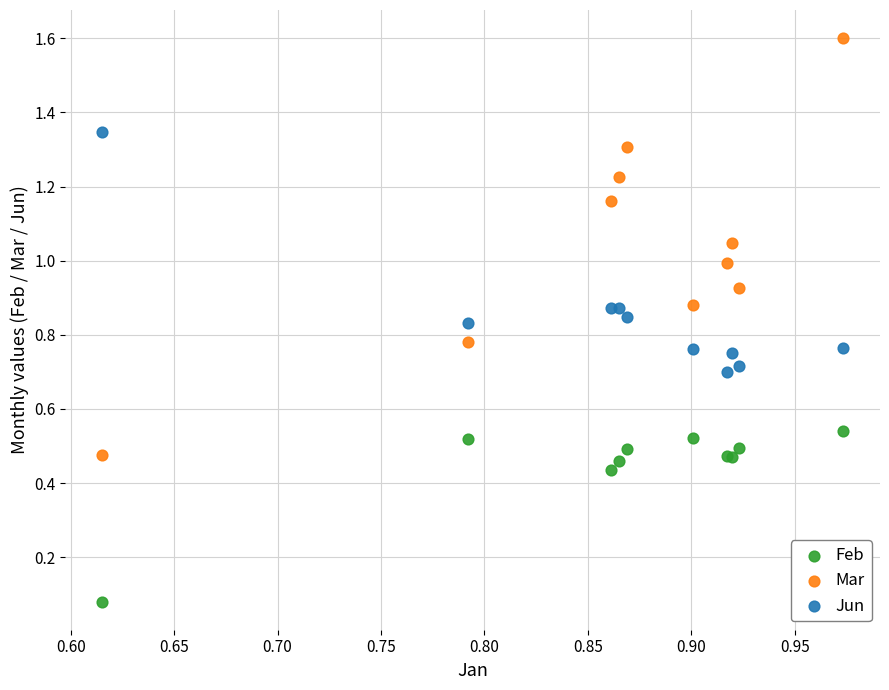

What are all the series names shown in the legend?

Feb, Mar, Jun